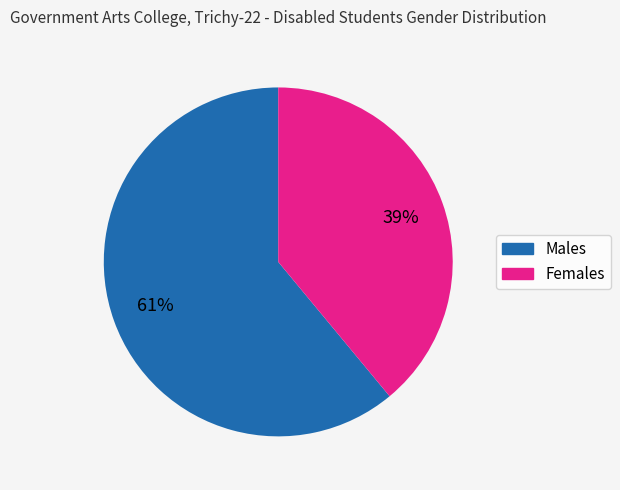

Count the number of slices in the pie.

2